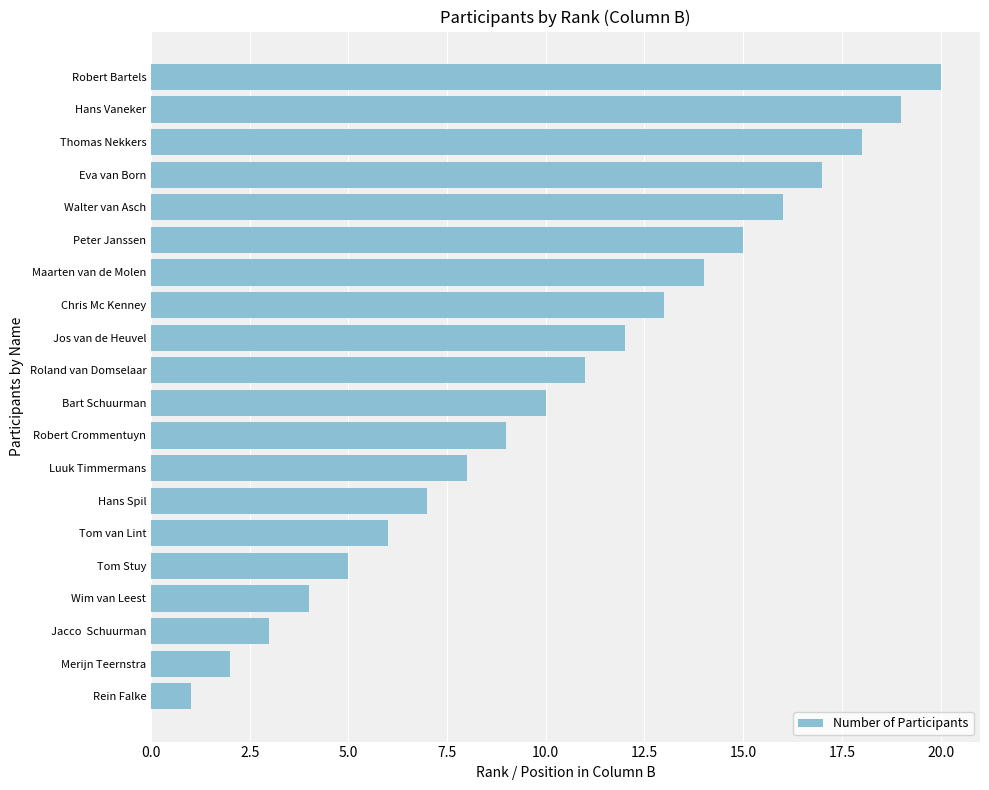

Rank the categories by value from highest to lowest.

Robert Bartels, Hans Vaneker, Thomas Nekkers, Eva van Born, Walter van Asch, Peter Janssen, Maarten van de Molen, Chris Mc Kenney, Jos van de Heuvel, Roland van Domselaar, Bart Schuurman, Robert Crommentuyn, Luuk Timmermans, Hans Spil, Tom van Lint, Tom Stuy, Wim van Leest, Jacco  Schuurman, Merijn Teernstra, Rein Falke